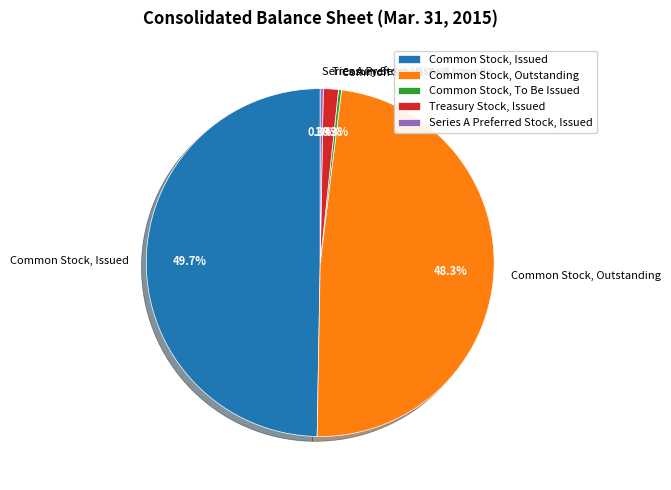

How many segments does this pie chart have?

5